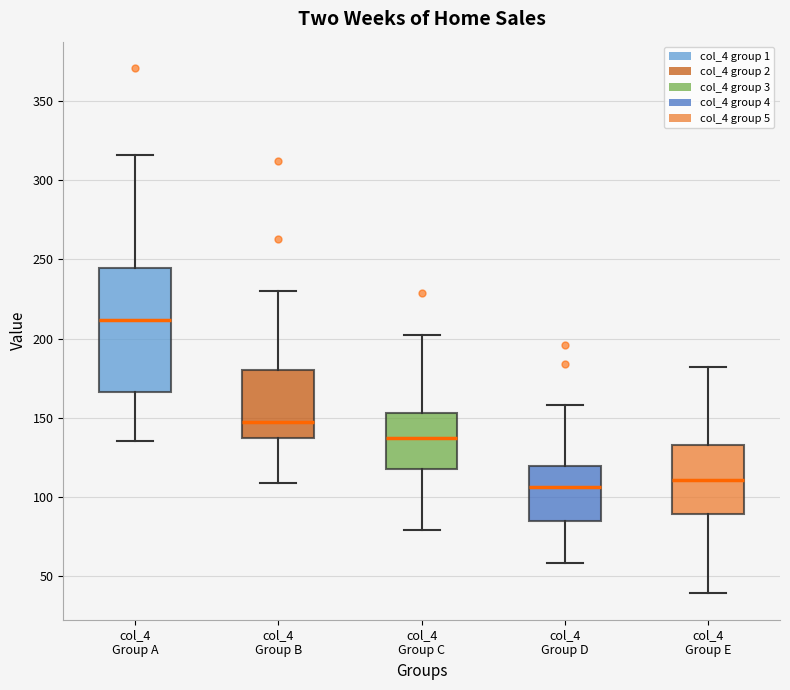

Which box is the tallest, from its lower edge to its upper edge?

col_4 Group A